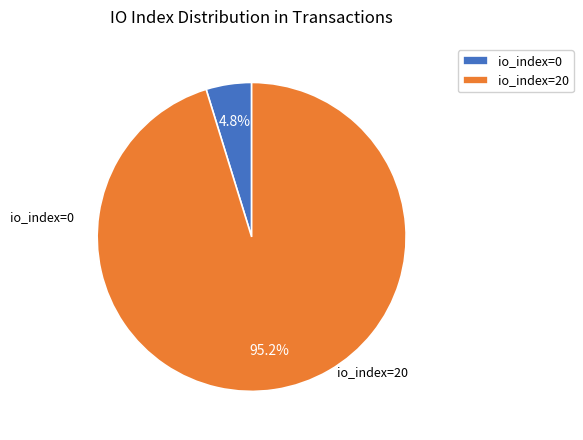

To the nearest percent, what is the difference between the io_index=0 and io_index=20 slice percentages?

90%